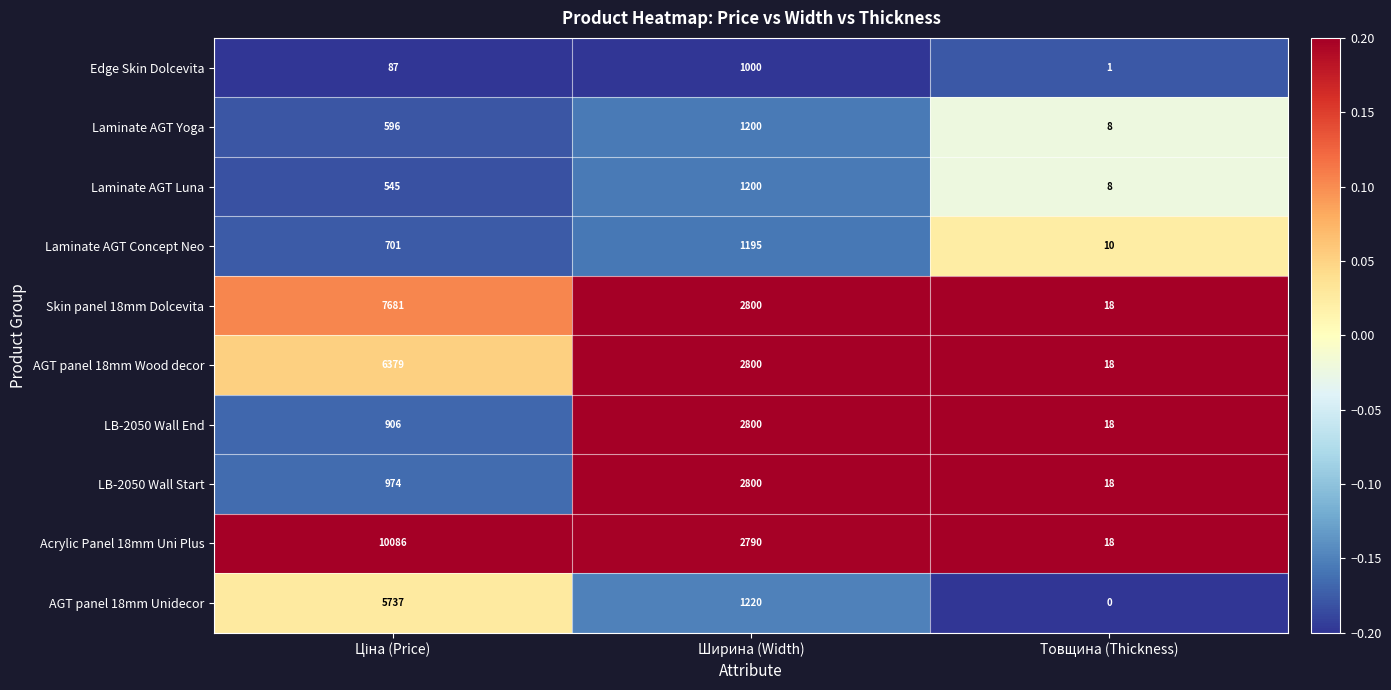

How many distinct data groups are displayed?

10